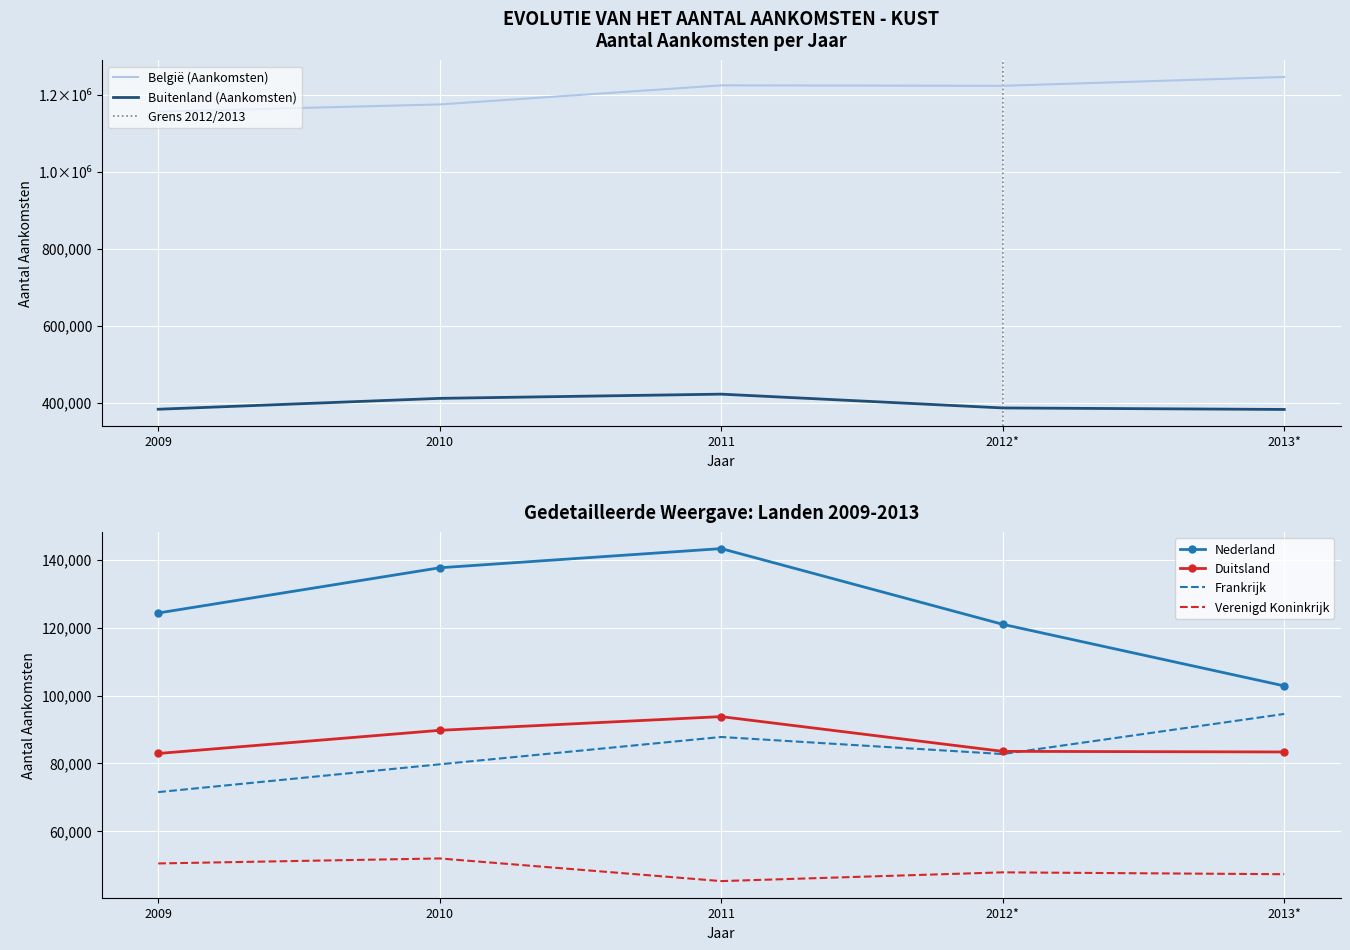

What is the sum of the Nederland values at 2009 and 2012*?

245232